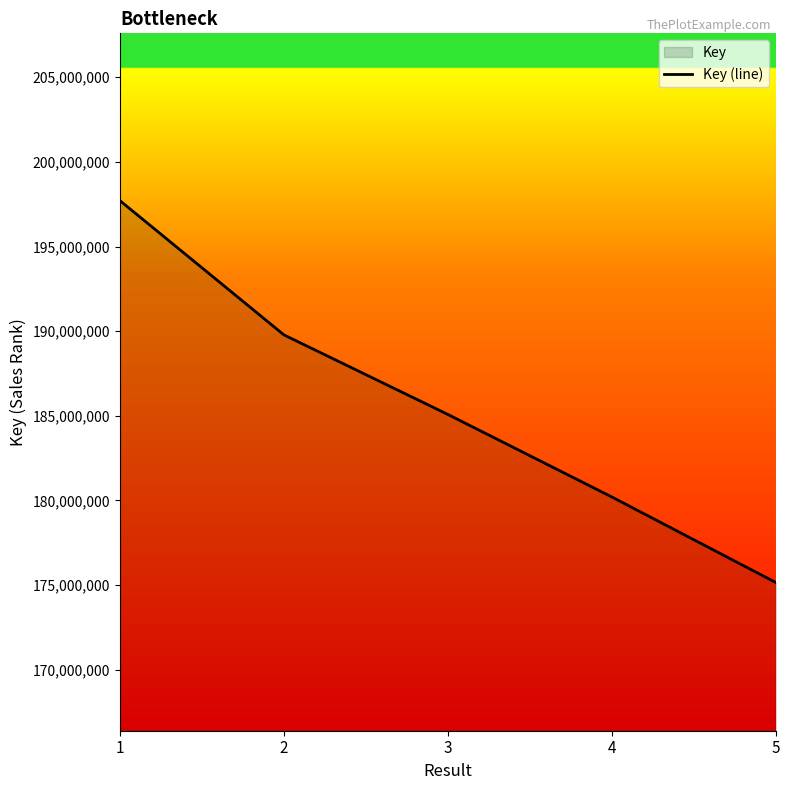

Where is the data nearest to the value 186432504?

3